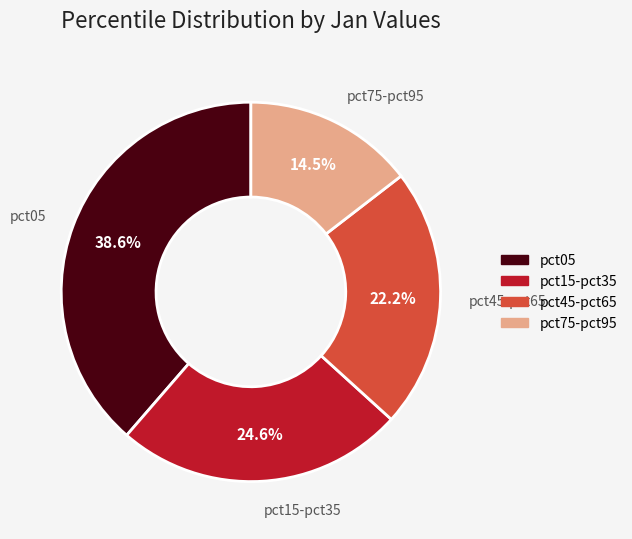

Rank the categories by value from lowest to highest.

pct75-pct95, pct45-pct65, pct15-pct35, pct05